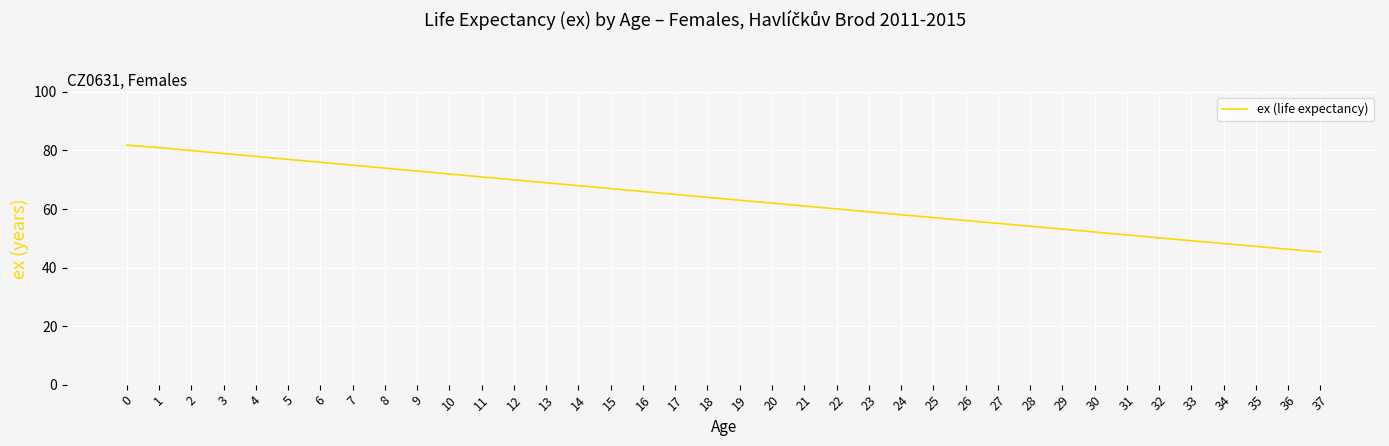

What is the ratio of the value at 11 to the value at 28?

1.3